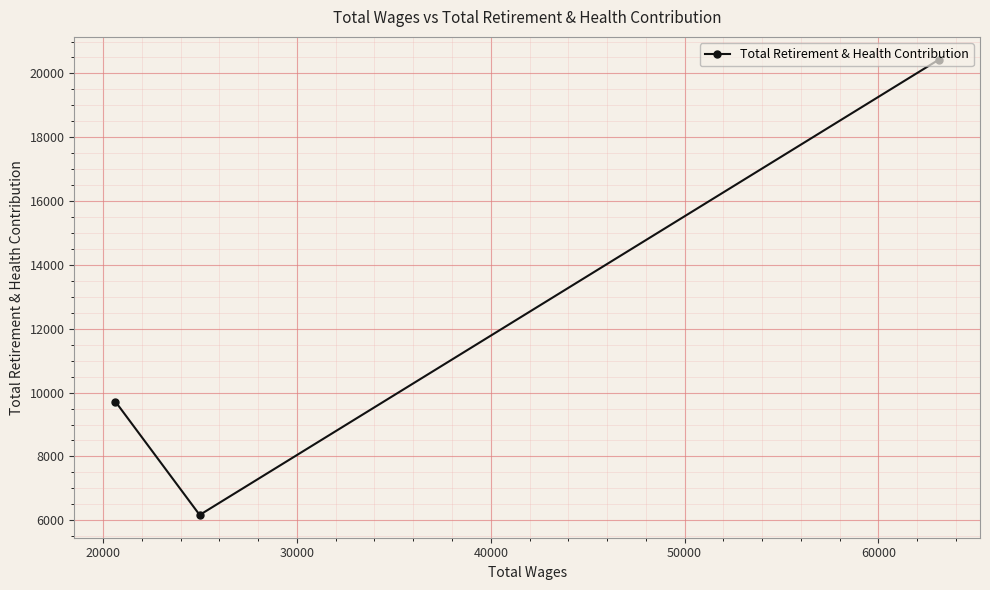

What is the average value?

12105